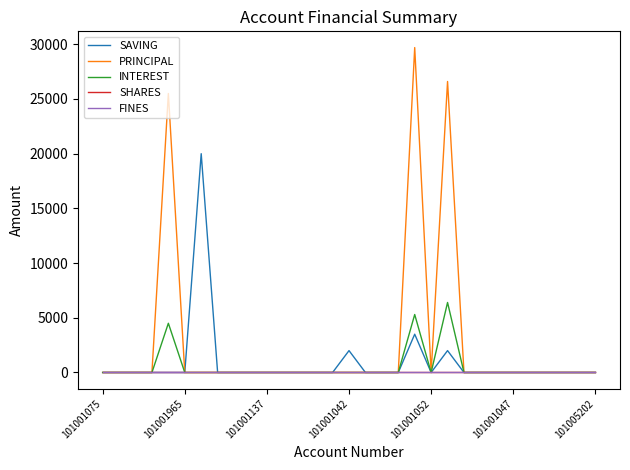

Does the chart have visible grid lines?

No